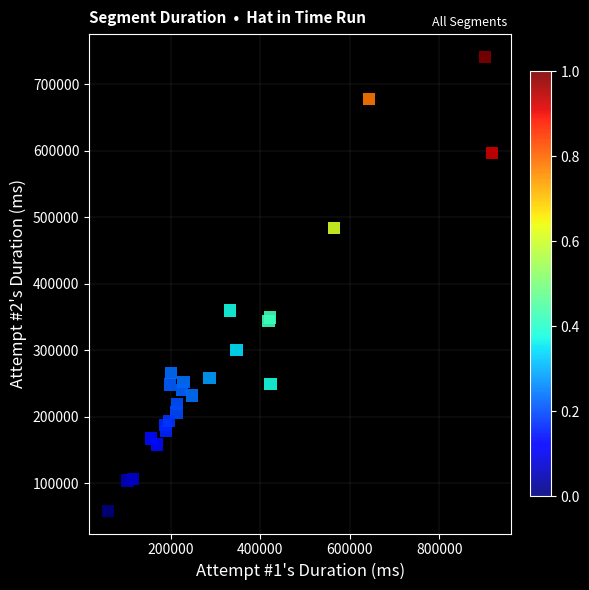

What Y value in the scatter plot is closest to 399646?

359355